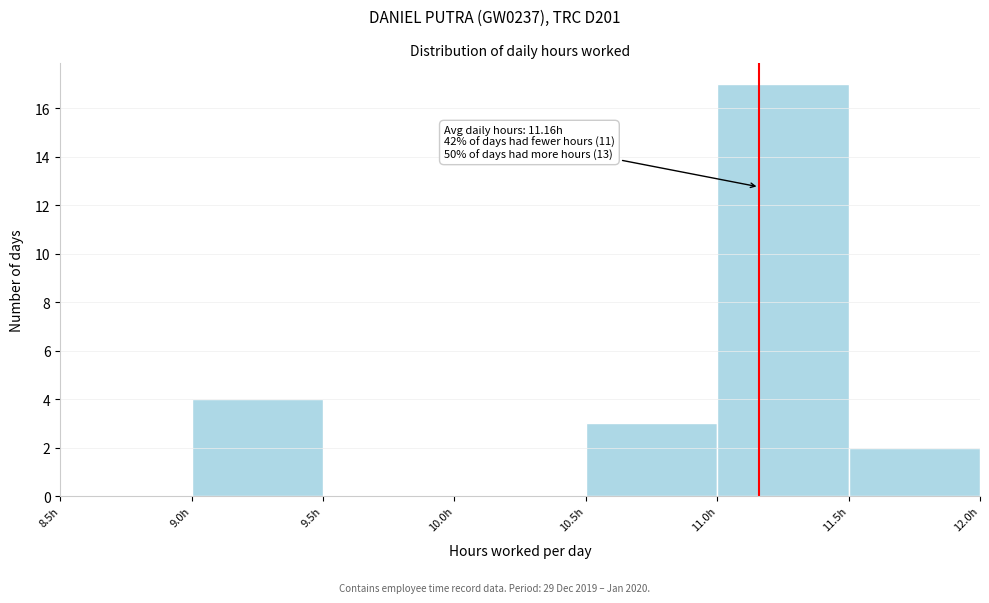

Over which range of the x-axis is the bar tallest?

11.0 to 11.5